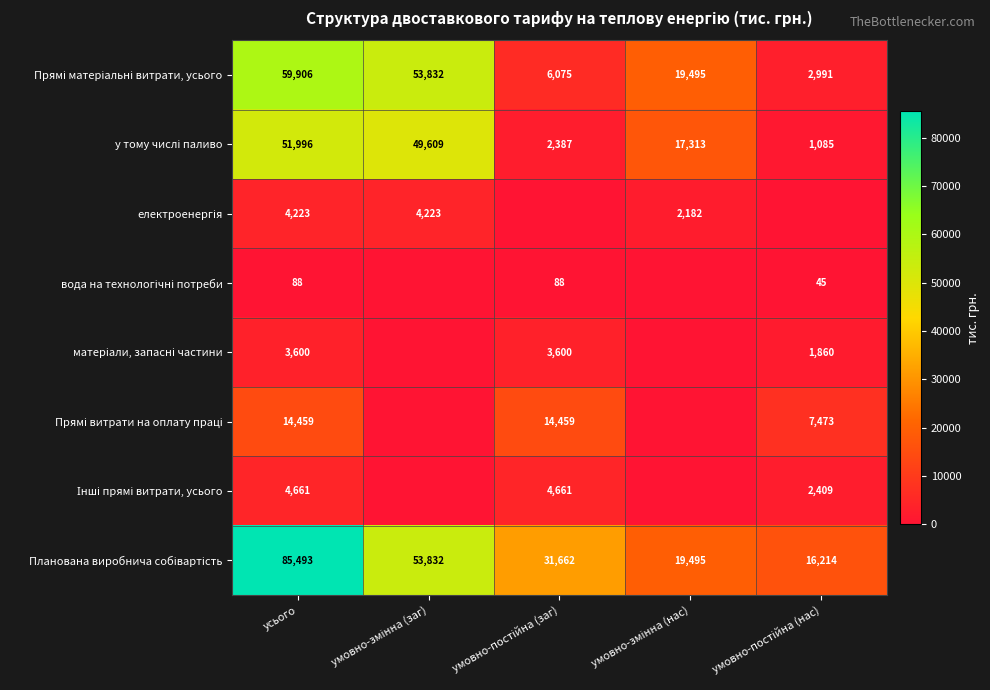

Between умовно-змінна (нас) and усього, which is larger?

усього